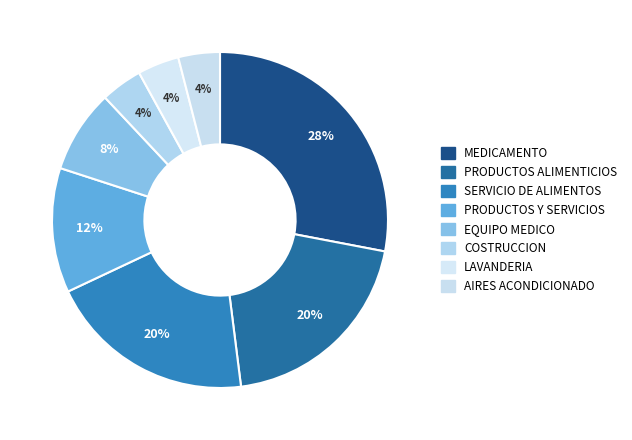

Is there a majority slice in this chart?

No